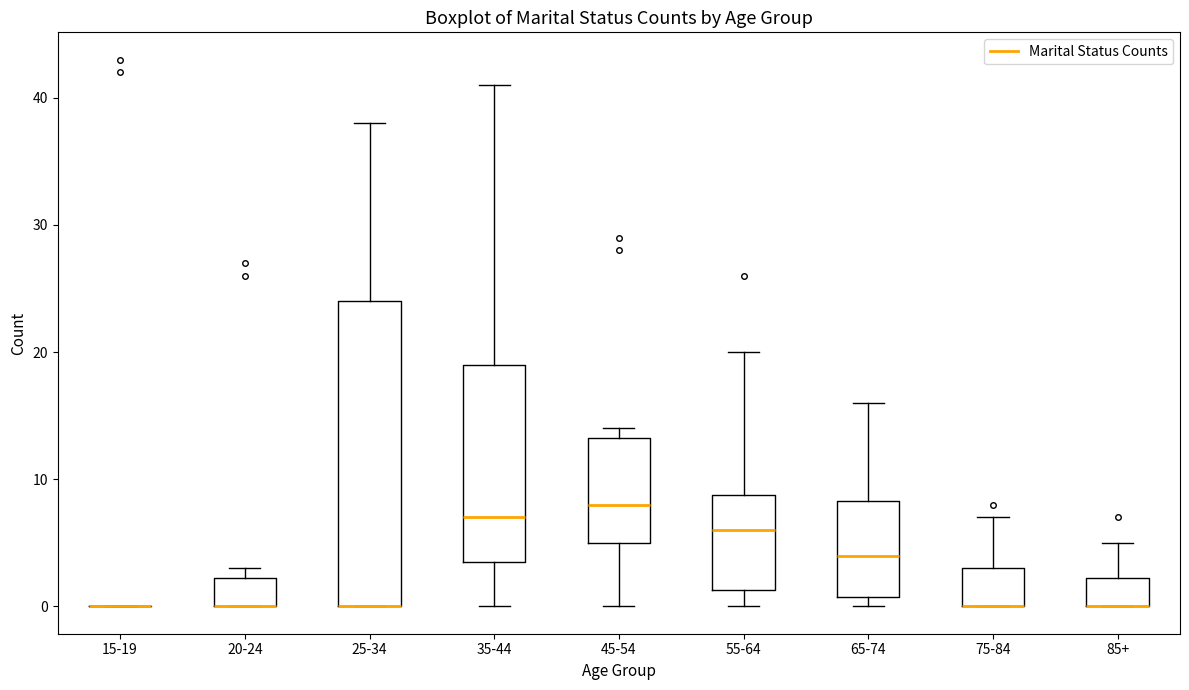

Reading left to right, transcribe this box plot: for each box, give where its median line is, the range the box spans, and where its two whiskers end, as read against the y-axis. The values are not printed on the chart, so give them approximately, as read against the axis.

15-19: box collapsed to a line at 0, whiskers 0 to 0
20-24: median 0 (drawn on the box's lower edge), box 0 to 2, whiskers 0 to 3
25-34: median 0 (drawn on the box's lower edge), box 0 to 24, whiskers 0 to 38
35-44: median 7, box 4 to 19, whiskers 0 to 41
45-54: median 8, box 5 to 13, whiskers 0 to 14
55-64: median 6, box 1 to 9, whiskers 0 to 20
65-74: median 4, box 1 to 8, whiskers 0 to 16
75-84: median 0 (drawn on the box's lower edge), box 0 to 3, whiskers 0 to 7
85+: median 0 (drawn on the box's lower edge), box 0 to 2, whiskers 0 to 5